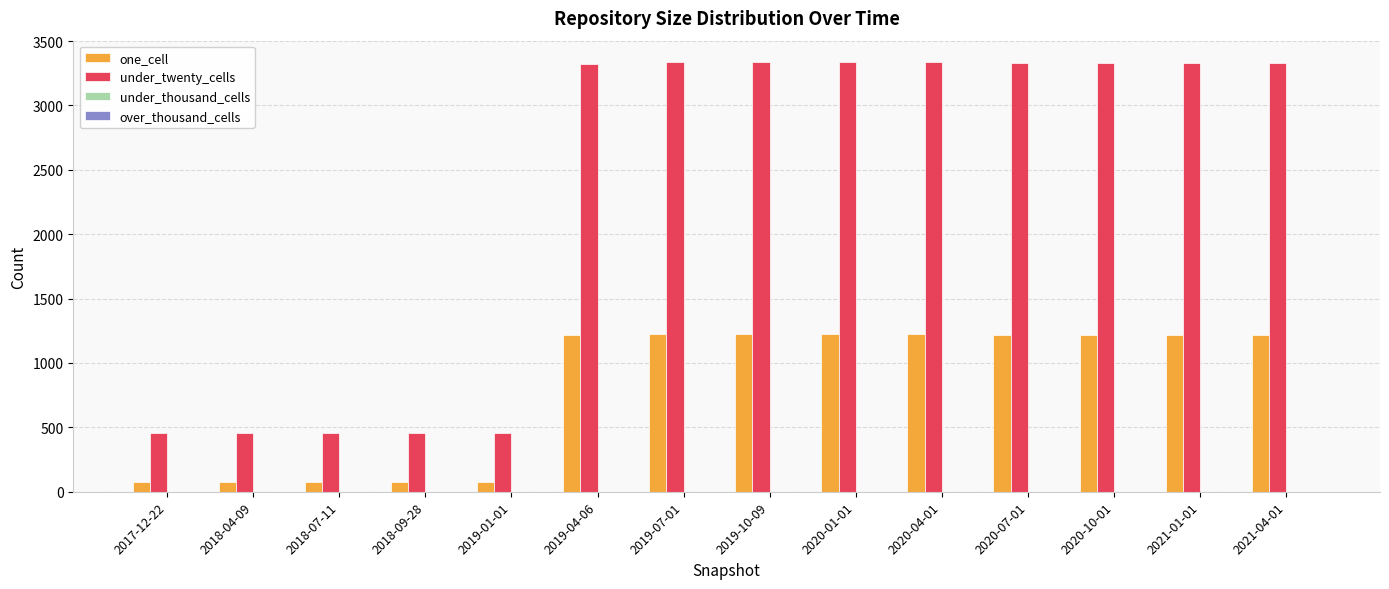

Is the value of one_cell at 2020-04-01 greater than the value of under_twenty_cells at 2020-10-01?

No